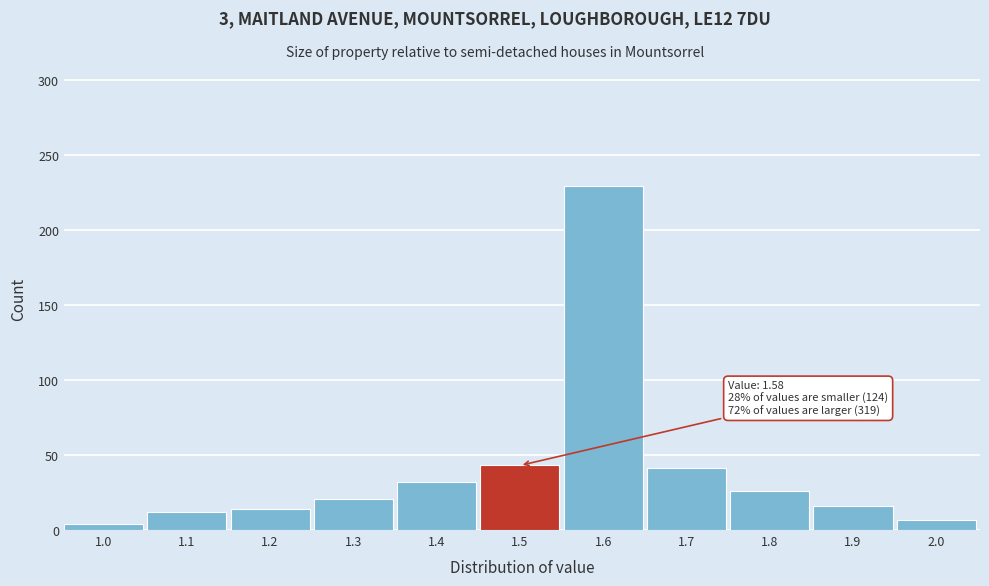

Reading right to left, what are all the values shown in this chart?

2.0=7	1.9=16	1.8=26	1.7=41	1.6=229	1.5=43	1.4=32	1.3=21	1.2=14	1.1=12	1.0=4